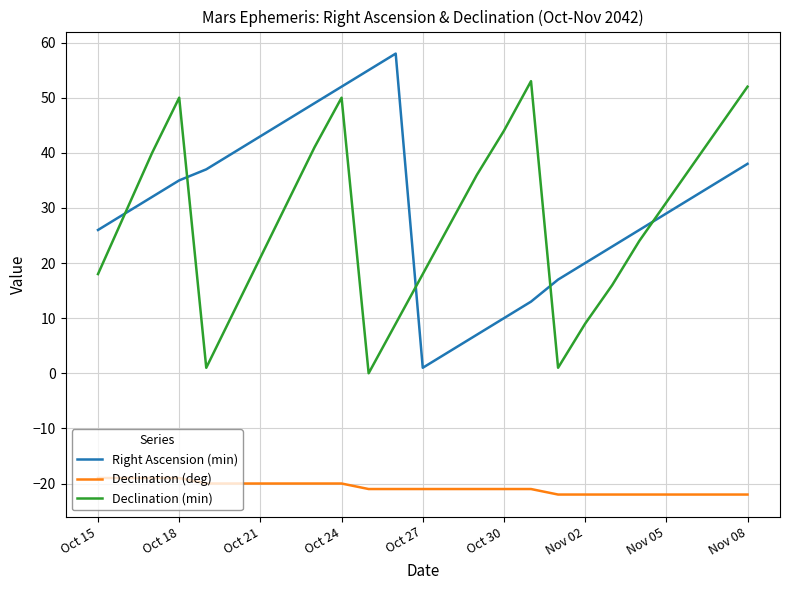

Which series has the widest spread of values?

Right Ascension (min)